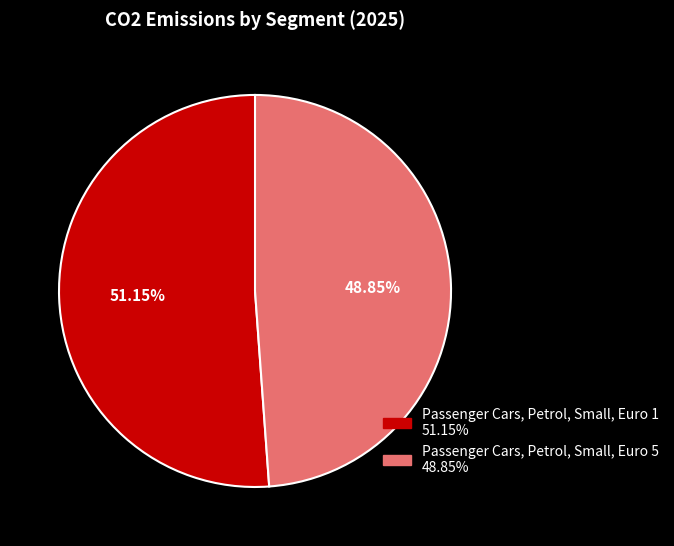

Rank the categories by value from highest to lowest.

Passenger Cars, Petrol, Small, Euro 1, Passenger Cars, Petrol, Small, Euro 5